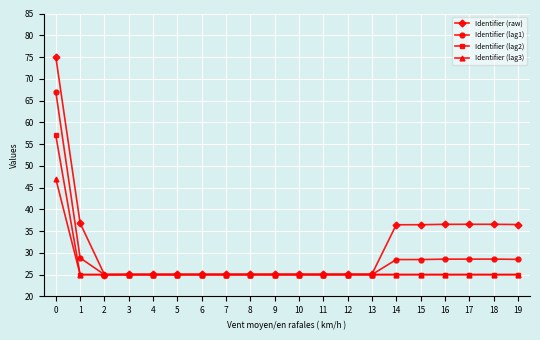

The value of Identifier (raw) at 12 is 25.1. True or false?

True